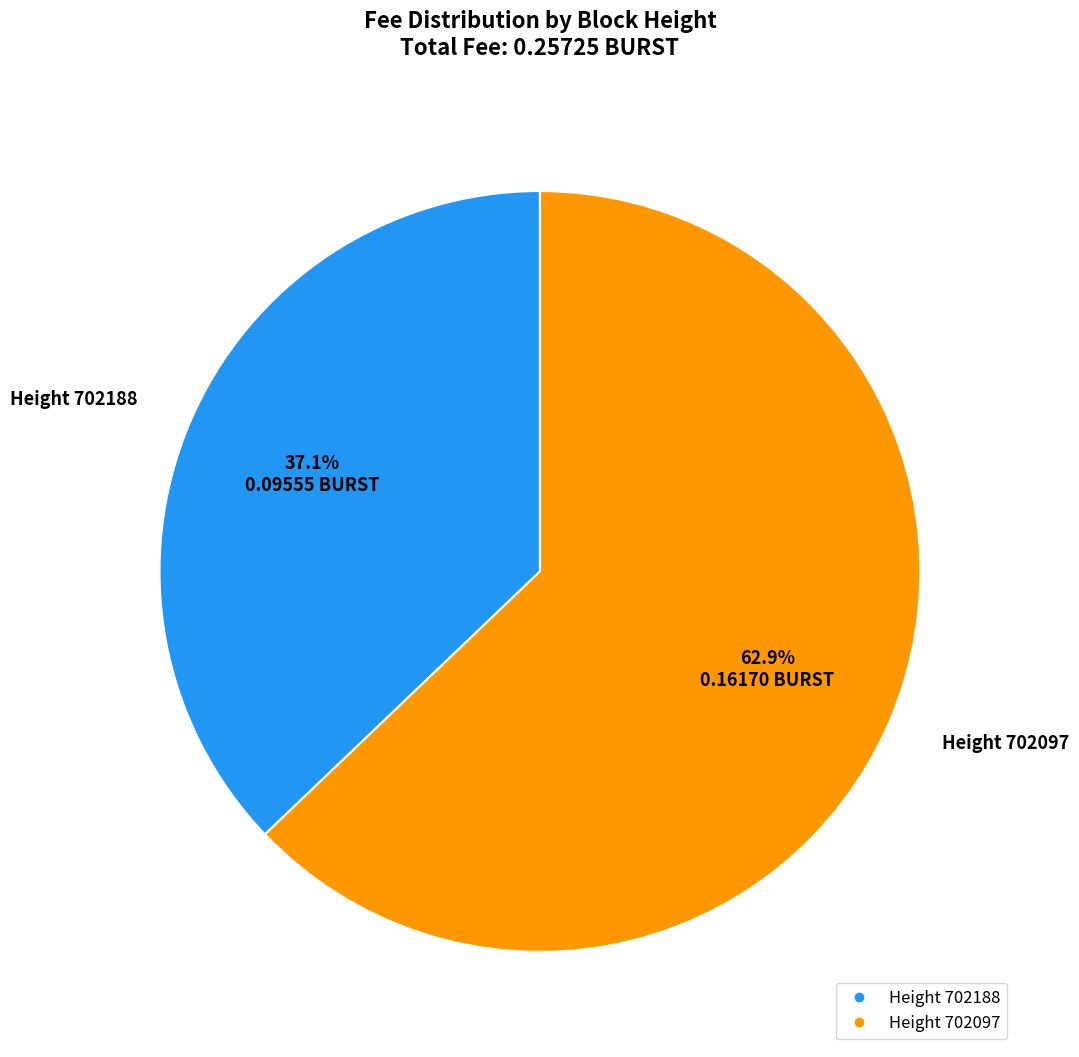

To the nearest percent, what is the difference between the largest and smallest slice percentages?

26%